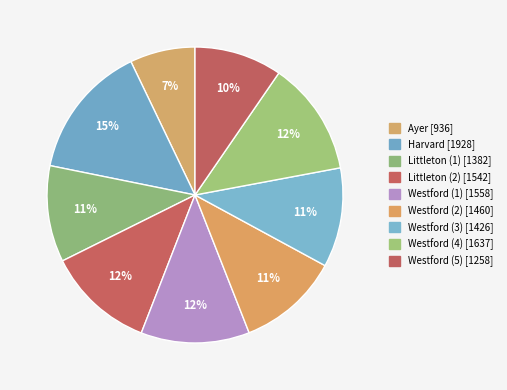

What is the smallest slice in the pie chart?

Ayer